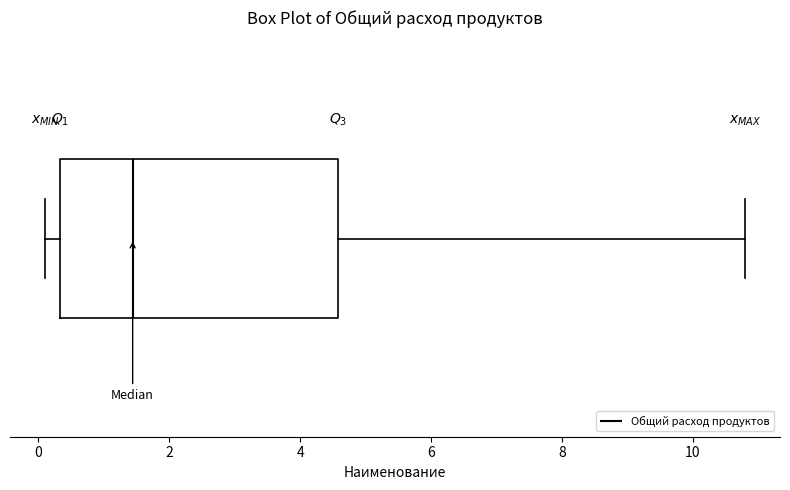

Read this box plot against the x-axis: the position of the median line, the range covered by the box, and the ends of both whiskers. The values are not printed on the chart, so give them approximately, as read against the axis.

median 1.4, box 0.4 to 4.6, whiskers 0.2 to 10.8